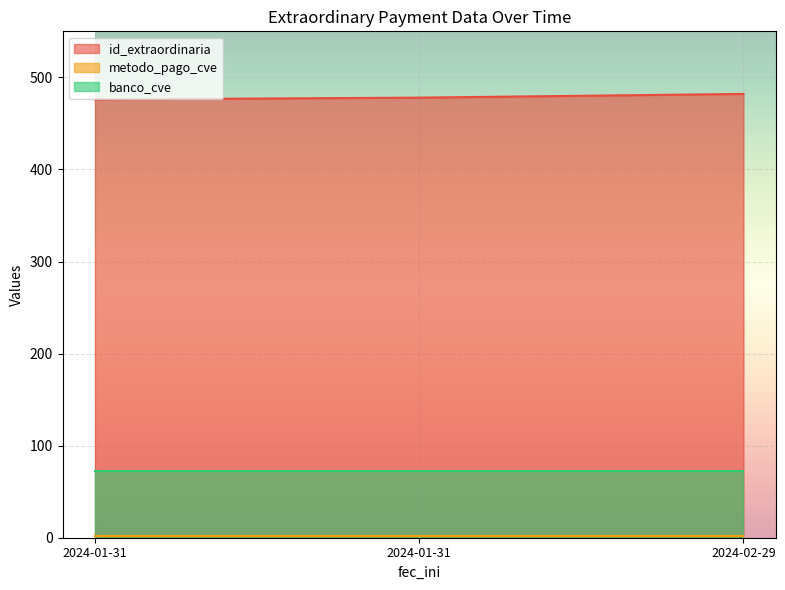

Is it true that id_extraordinaria equals 731 at 2024-01-31?

False